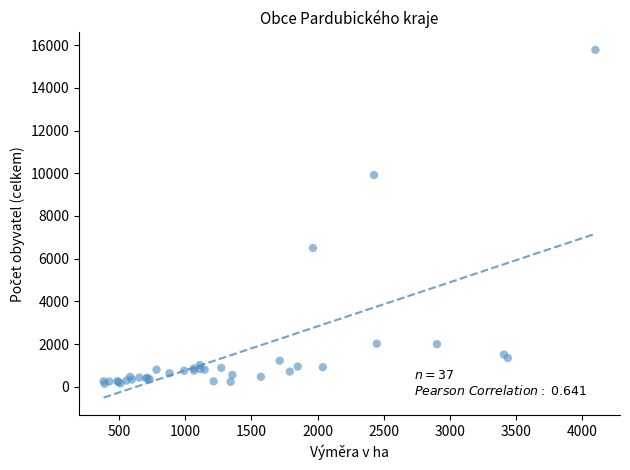

What Y value in the scatter plot is closest to 7961?

6498